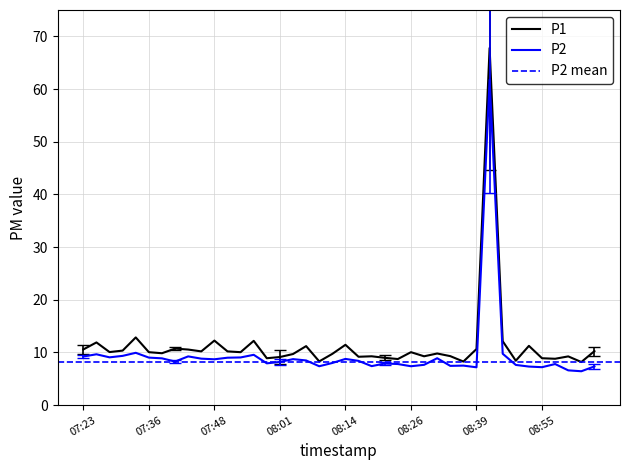

What is the difference between the P2 values at 18 and 24?

0.4